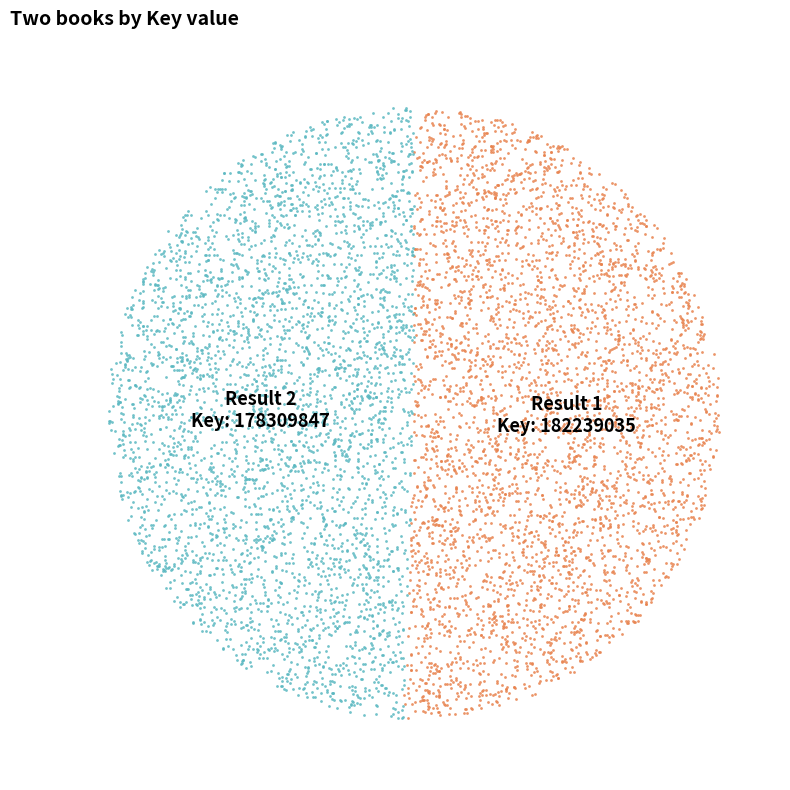

What is the smallest slice in the pie chart?

2